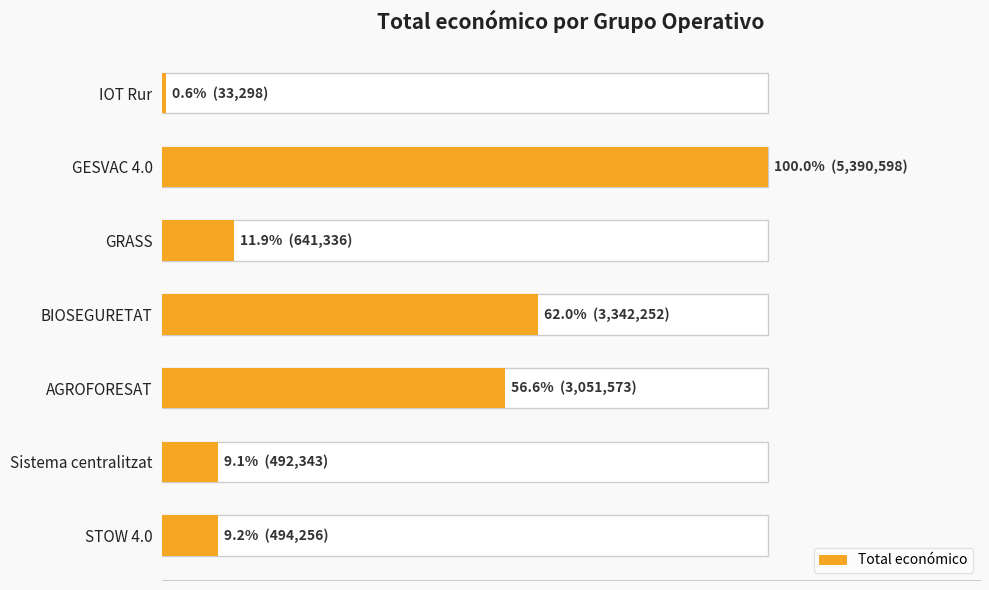

Reading left to right, what are all the values shown in this chart?

0=33298	1=5390598	2=641336	3=3342252	4=3051573	5=492343	6=494256